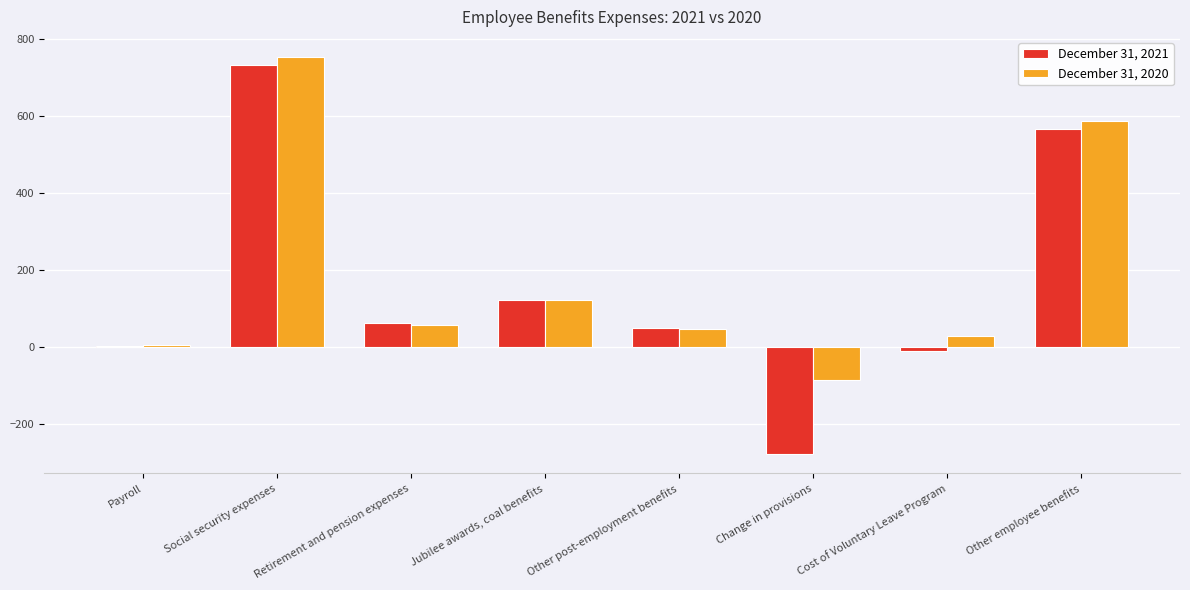

Which series changed the most between Social security expenses and Retirement and pension expenses?

December 31, 2020